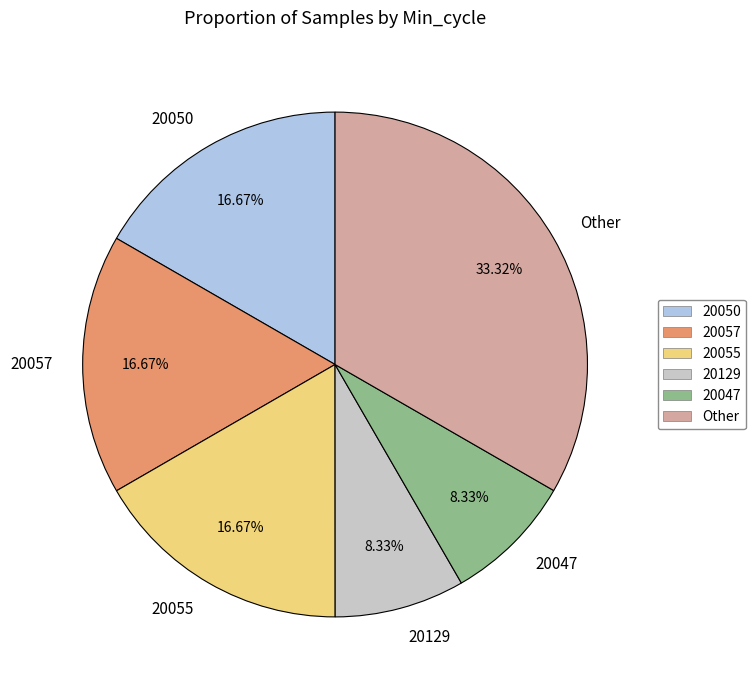

Does 20057 account for over 50% of the chart?

No